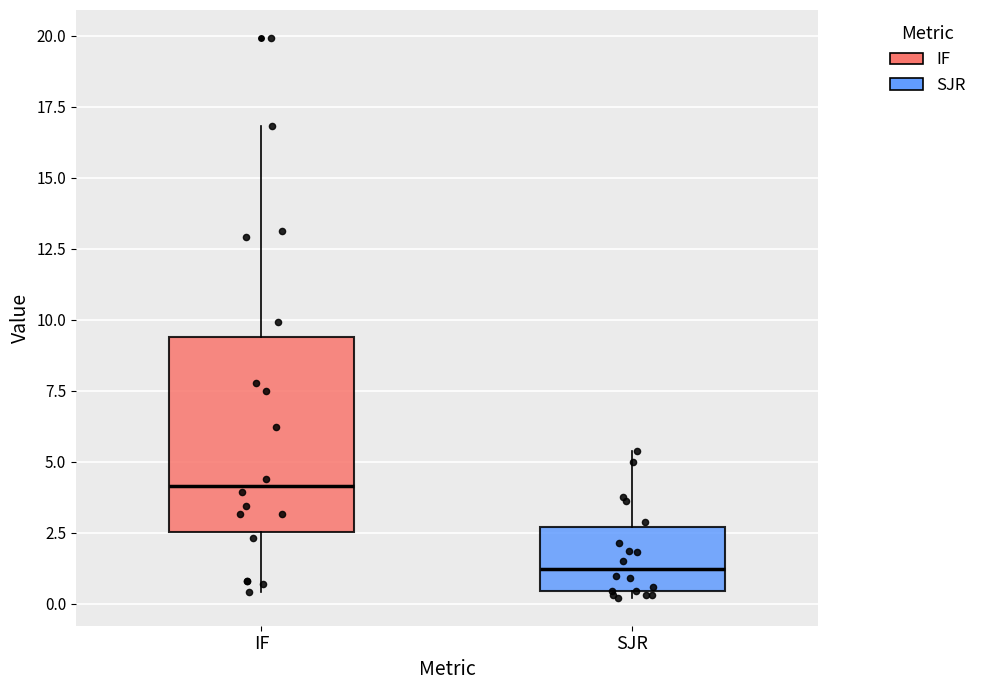

Reading left to right, transcribe this box plot: for each box, give where its median line is, the range the box spans, and where its two whiskers end, as read against the y-axis. The values are not printed on the chart, so give them approximately, as read against the axis.

IF: median 4.0, box 2.5 to 9.5, whiskers 0.5 to 17.0
SJR: median 1.0, box 0.5 to 2.5, whiskers 0.0 to 5.5